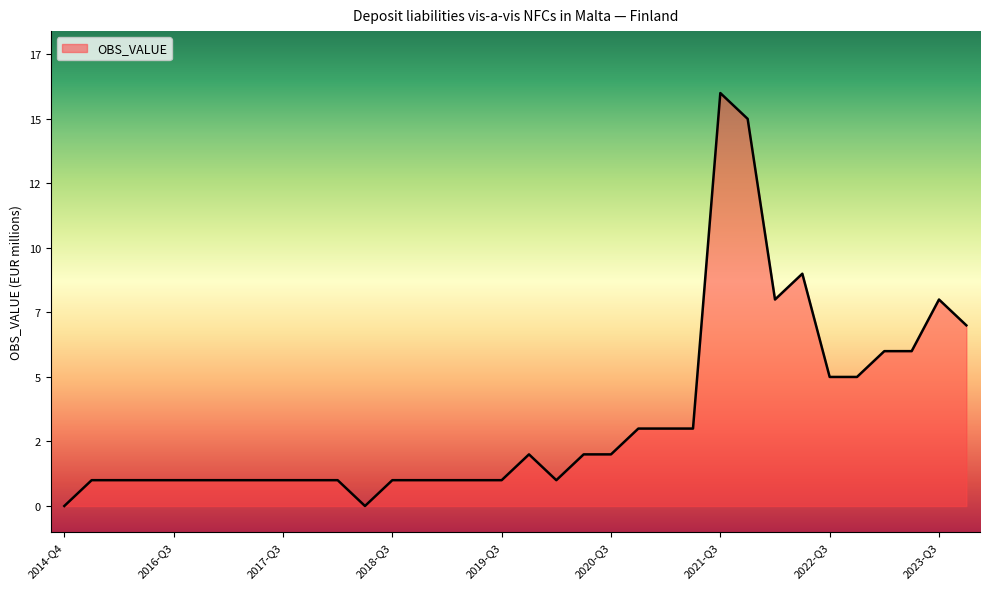

How many points are lower than both their immediate neighbors (excluding endpoints)?

3